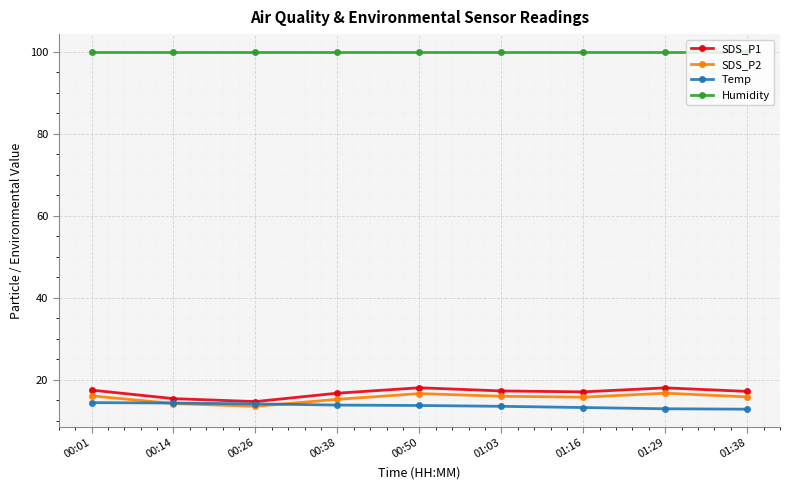

What position from the left is 00:50?

5